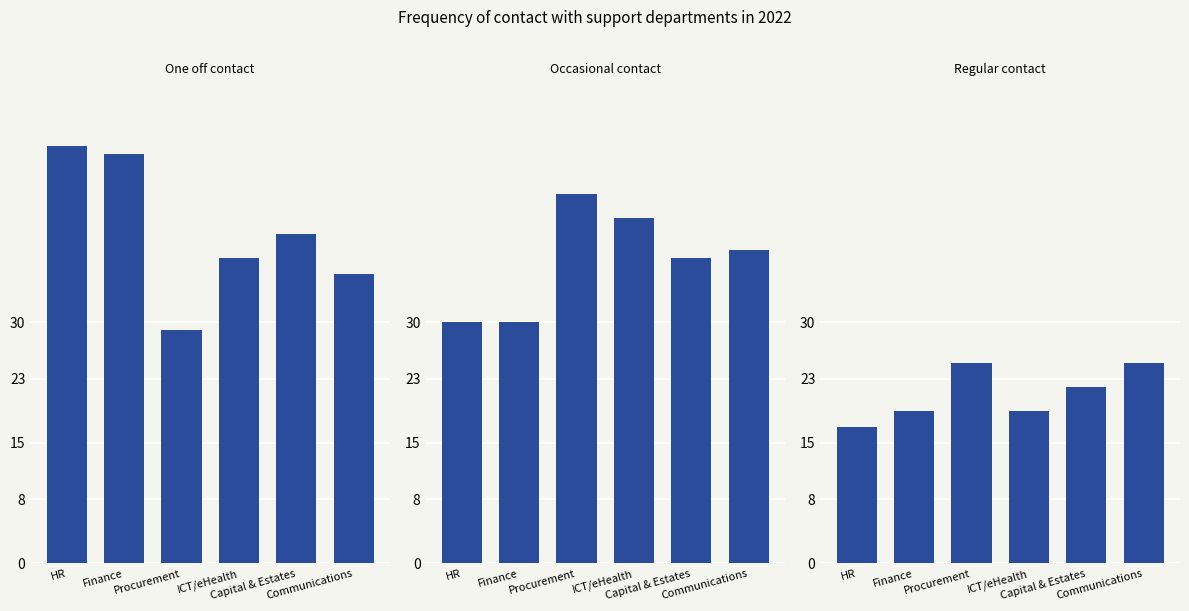

What is the label of the 1st bar from the right?

Communications